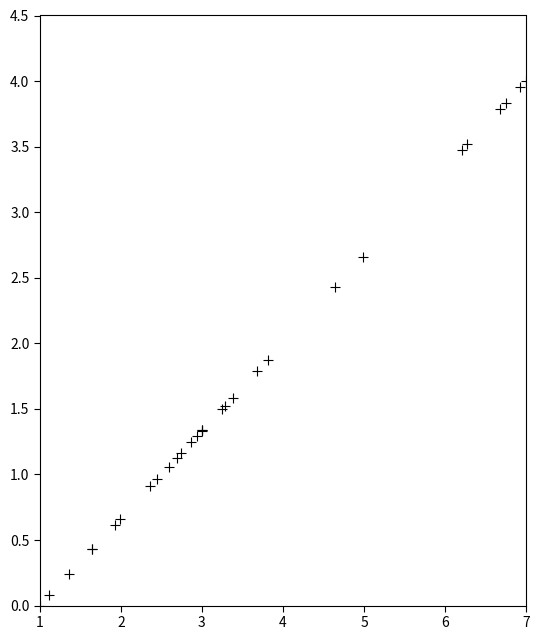

What Y value in the scatter plot is closest to 2?

1.9